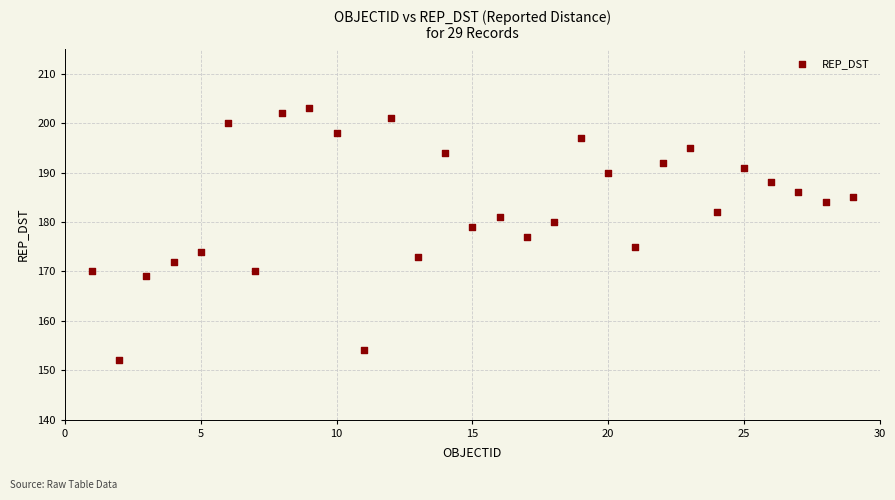

What is the range of Y values (max minus min)?

51